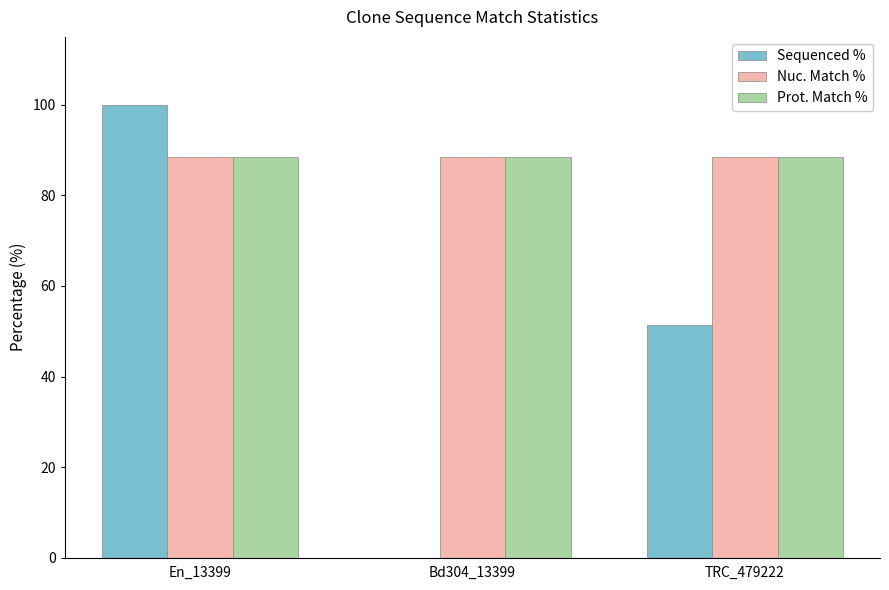

At which label does Sequenced % first exceed 51?

En_13399